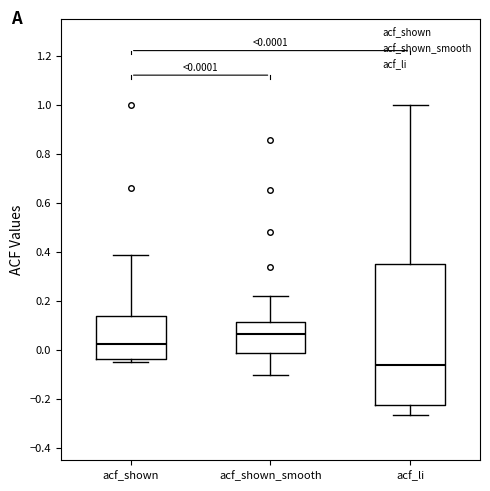

Which box has the highest median line?

acf_shown_smooth